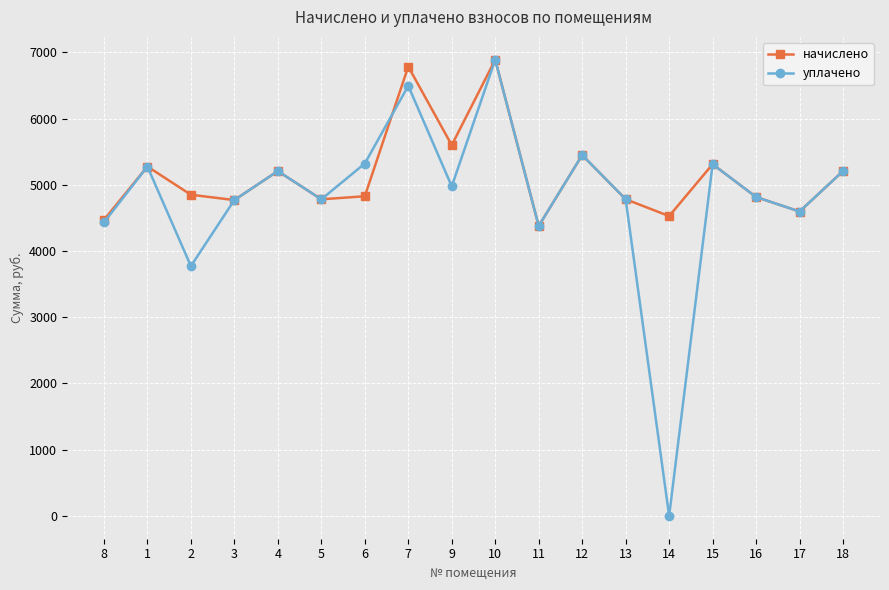

True or false: начислено has a value of 9094.2 at 1.

False